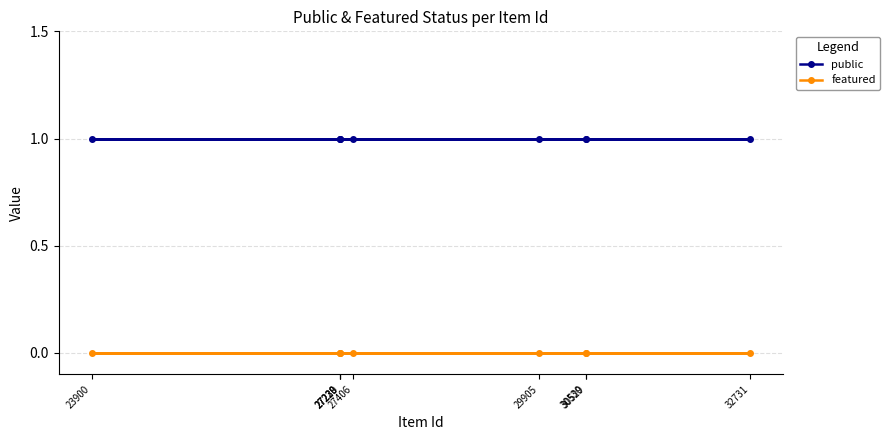

True or false: public and featured cross at least once.

False